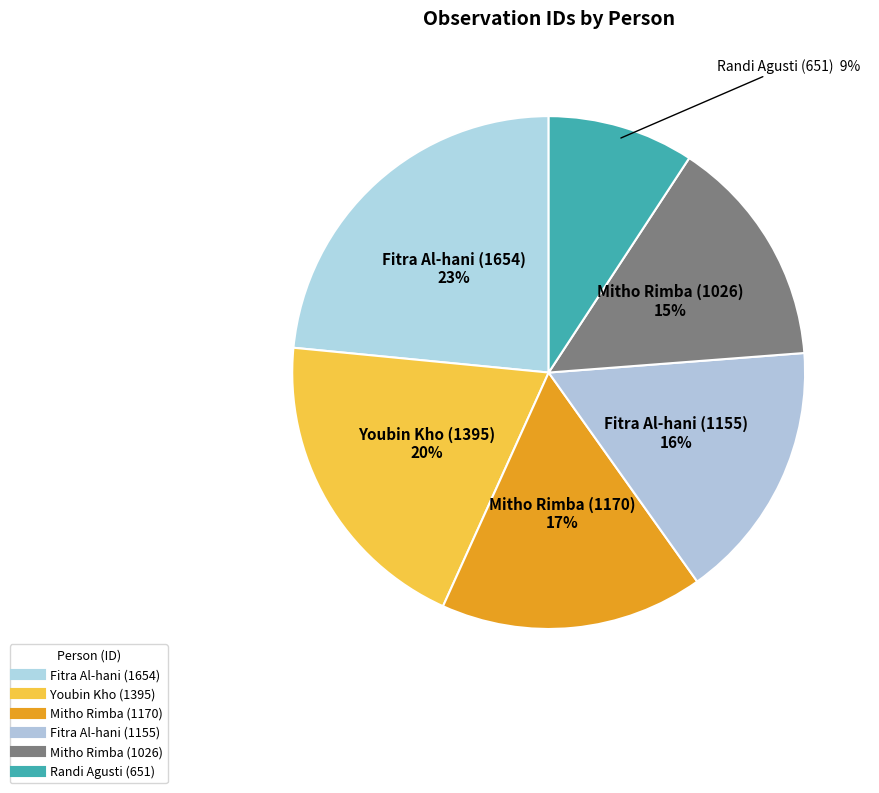

How many segments does this pie chart have?

6